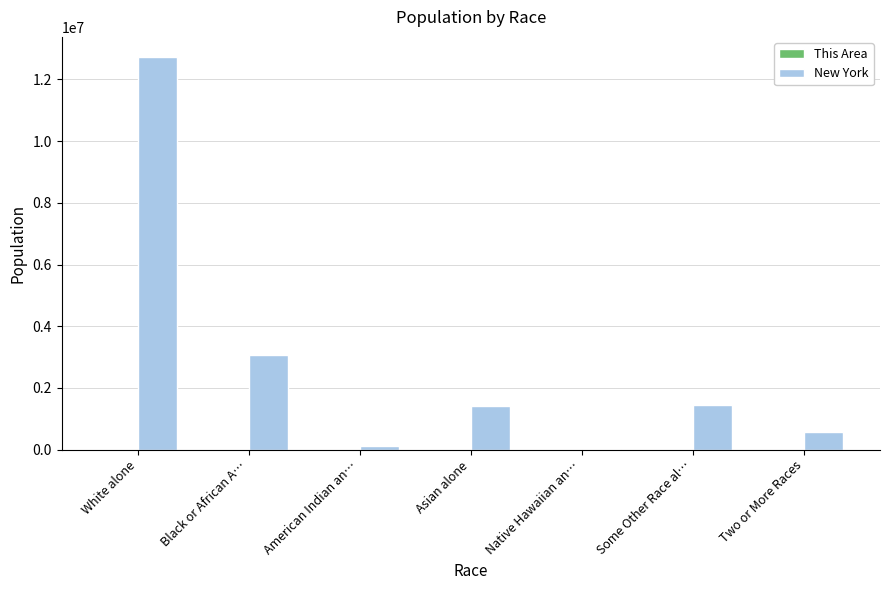

The New York series shows 1456309 at Black or African A…. True or false?

False